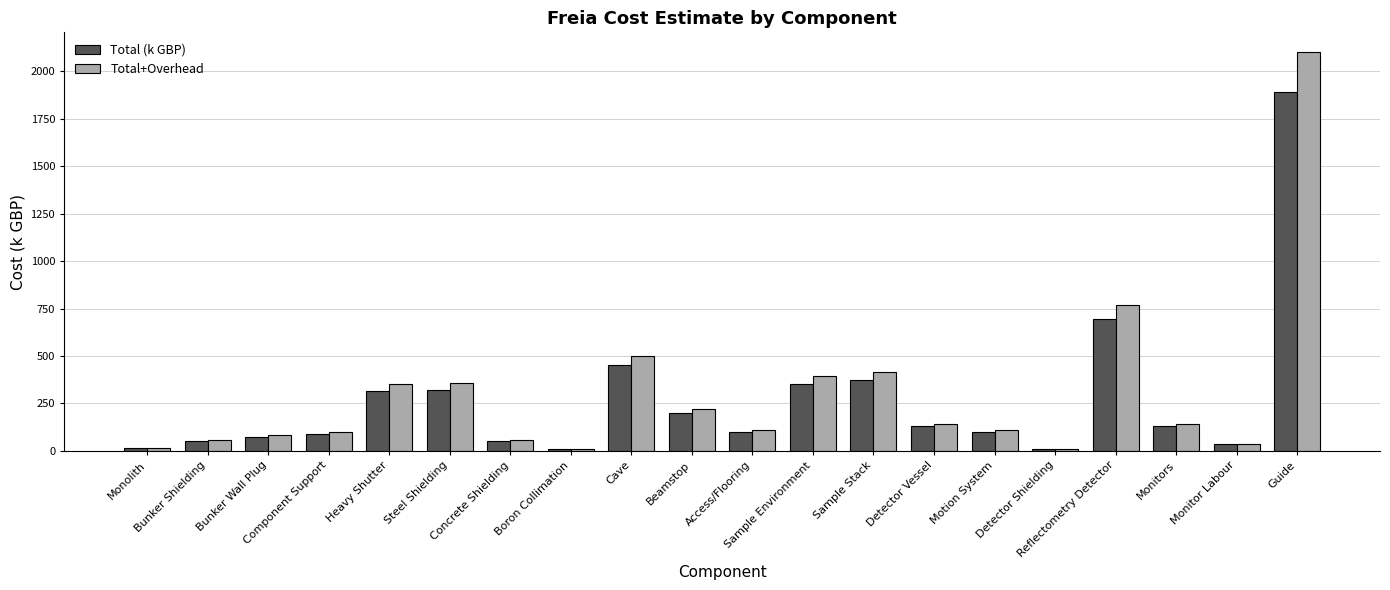

What value does the Total (k GBP) series have at Bunker Wall Plug?

75.0